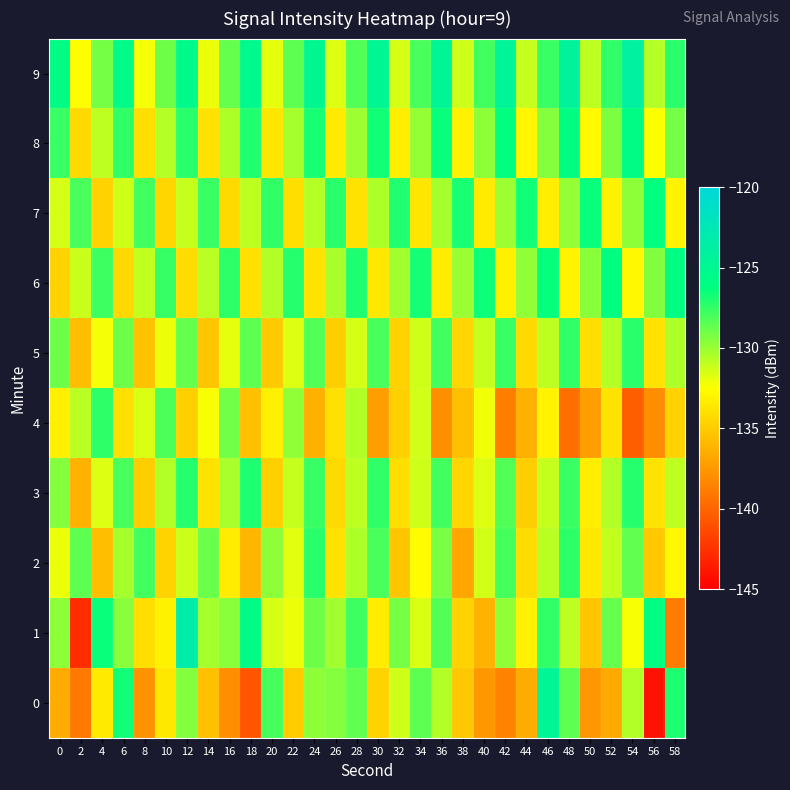

At which category is the sum across all series the highest?

12